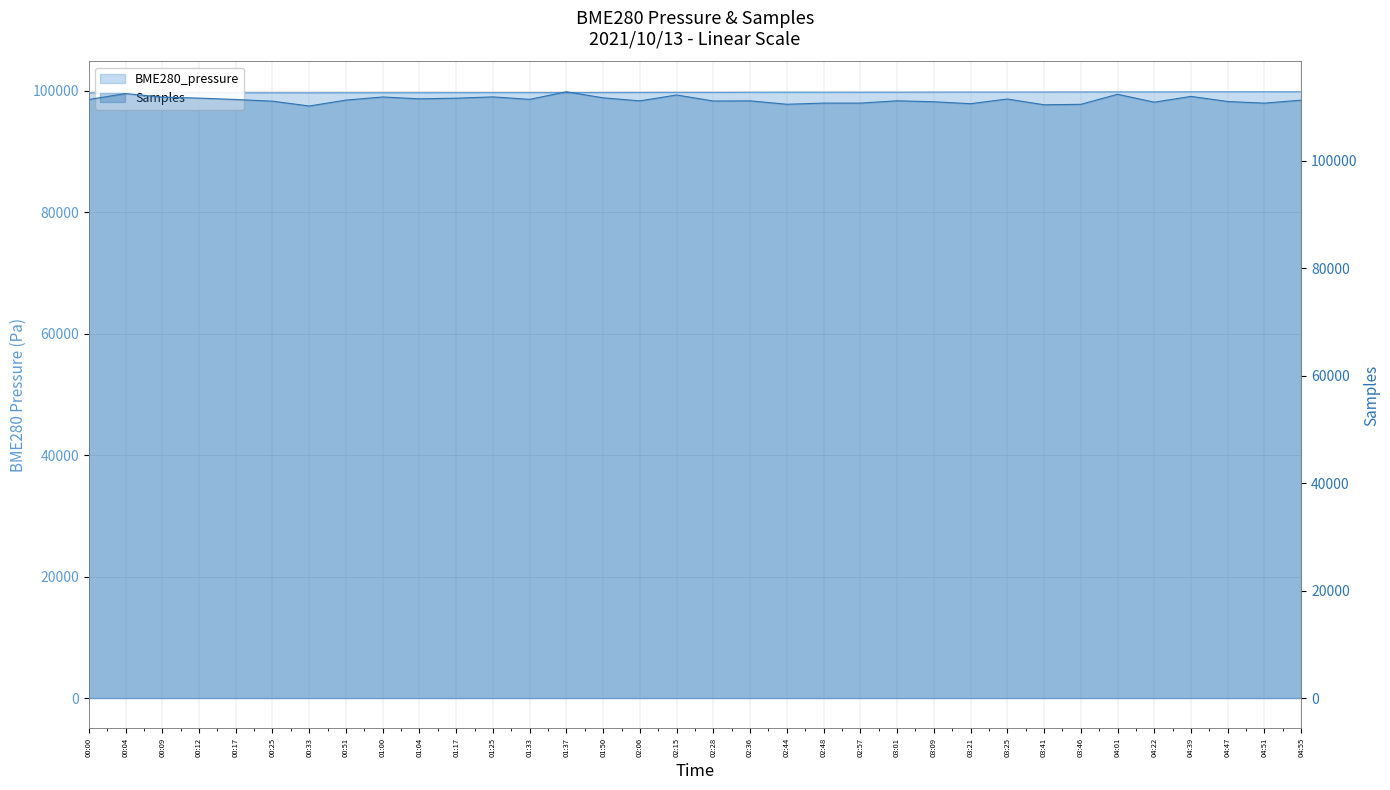

At which label does BME280_pressure first exceed 99710?

02:15